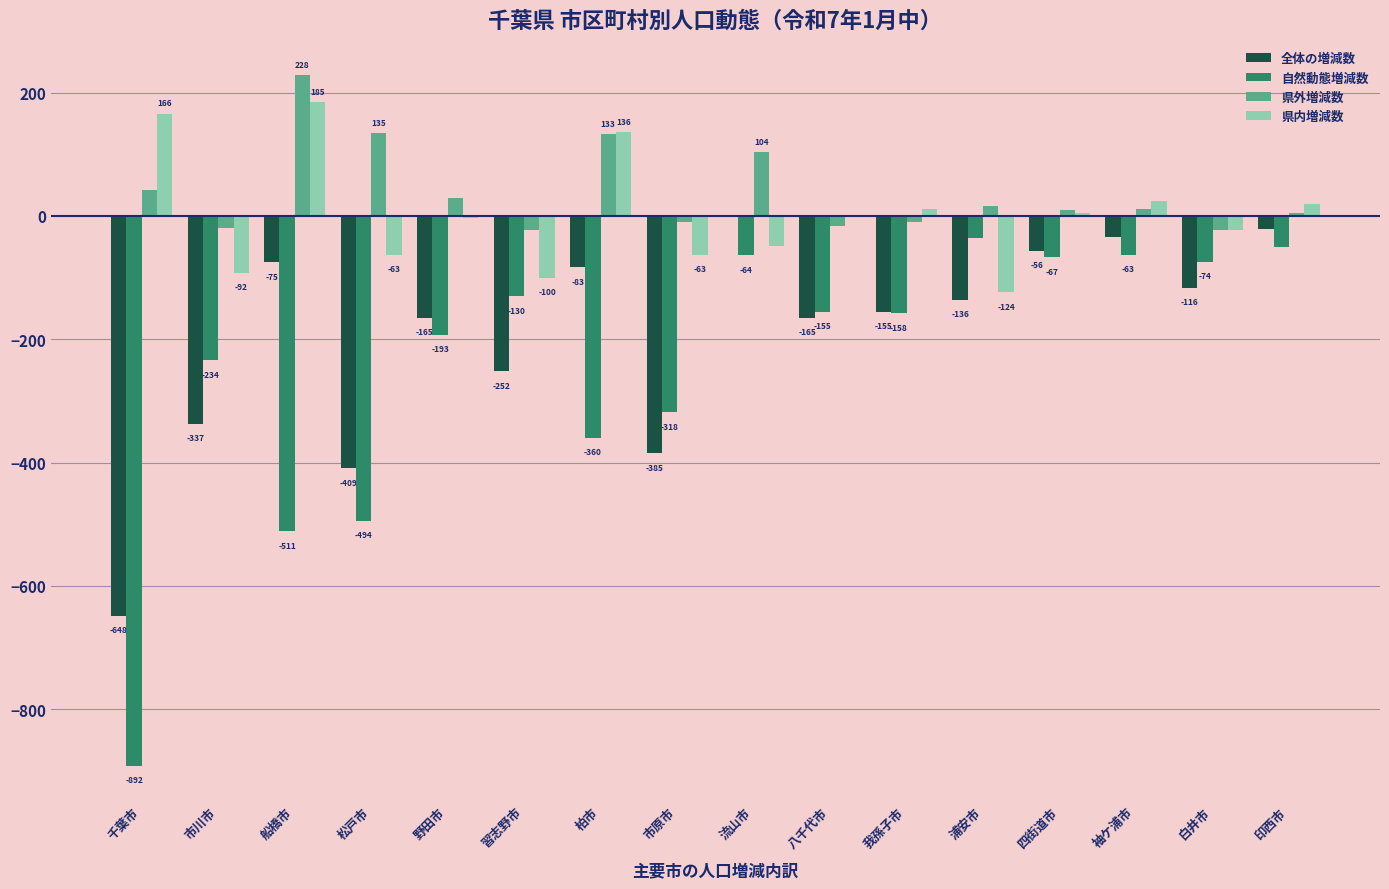

What is the difference between the 自然動態増減数 values at 市川市 and 八千代市?

79